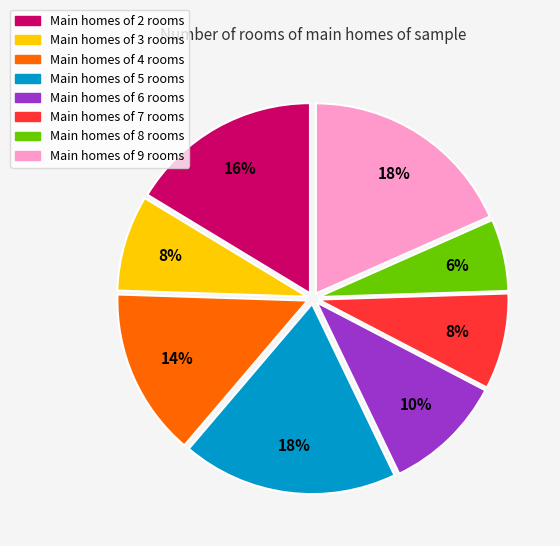

To the nearest percent, what is the average slice percentage?

12%